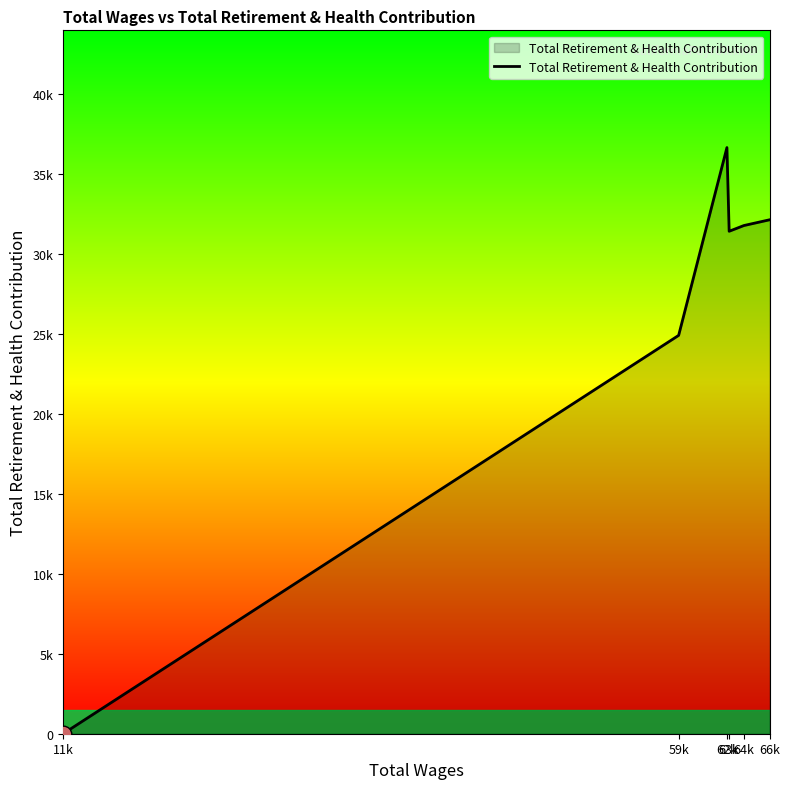

True or false: the data shows 20556 at 62k.

False